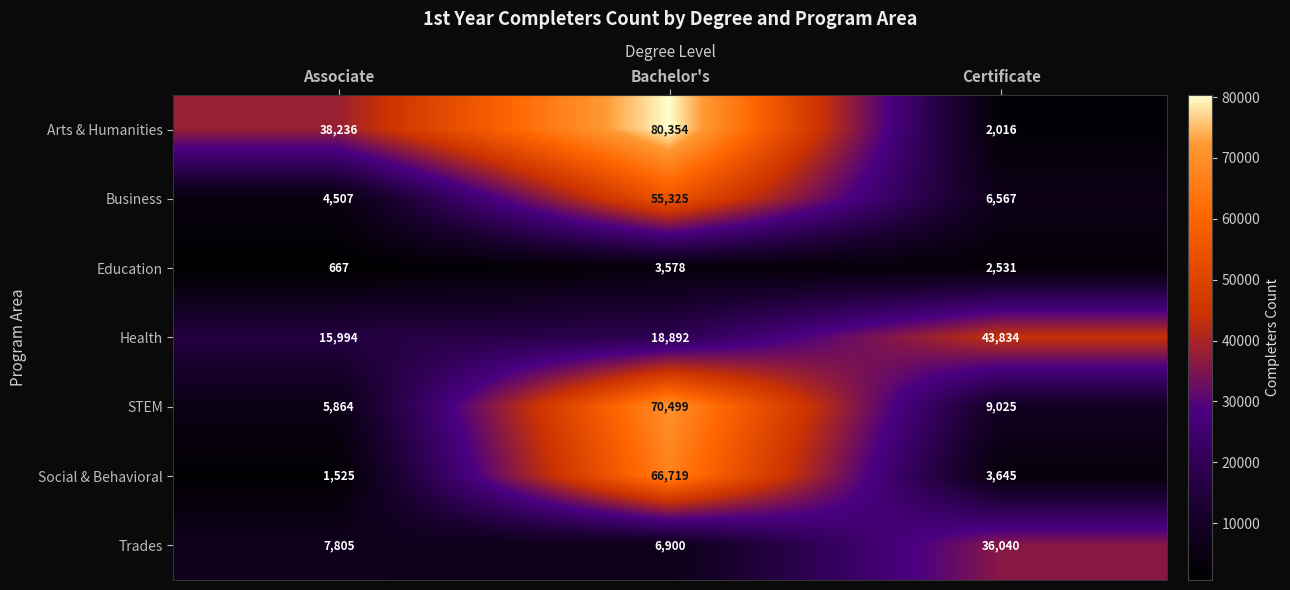

At which label is STEM closest to 38181?

Certificate